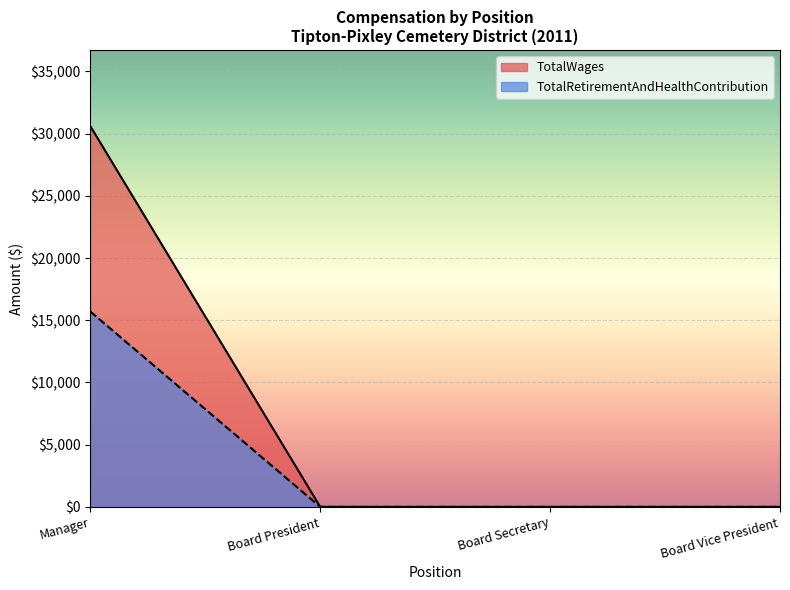

List the series in order of their overall mean, highest first.

TotalWages, TotalRetirementAndHealthContribution